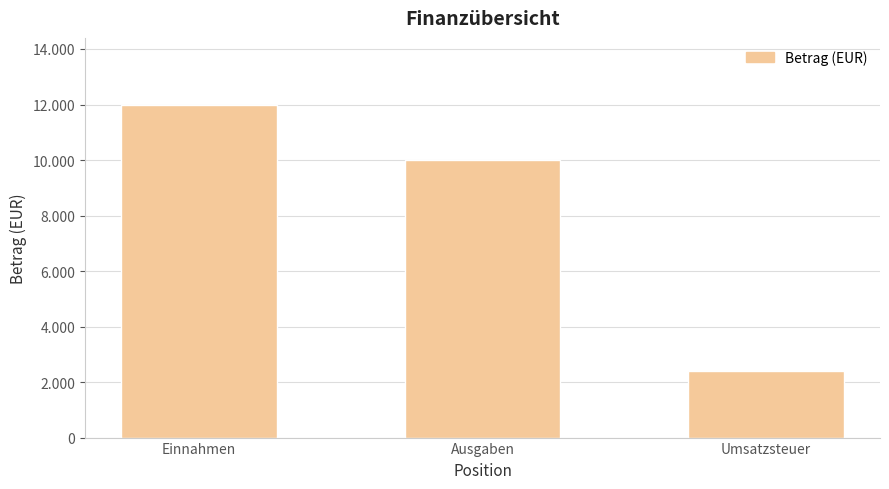

What is the value of the 2nd bar from the left?

10000